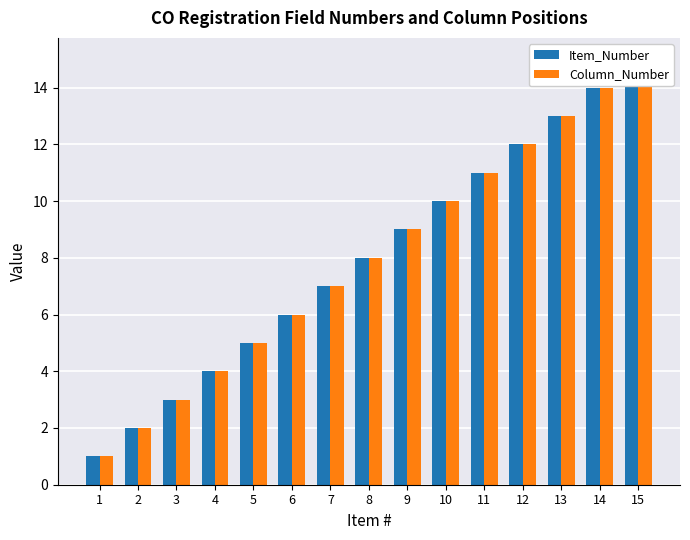

Between 5 and 9, which series saw the biggest shift?

Item_Number